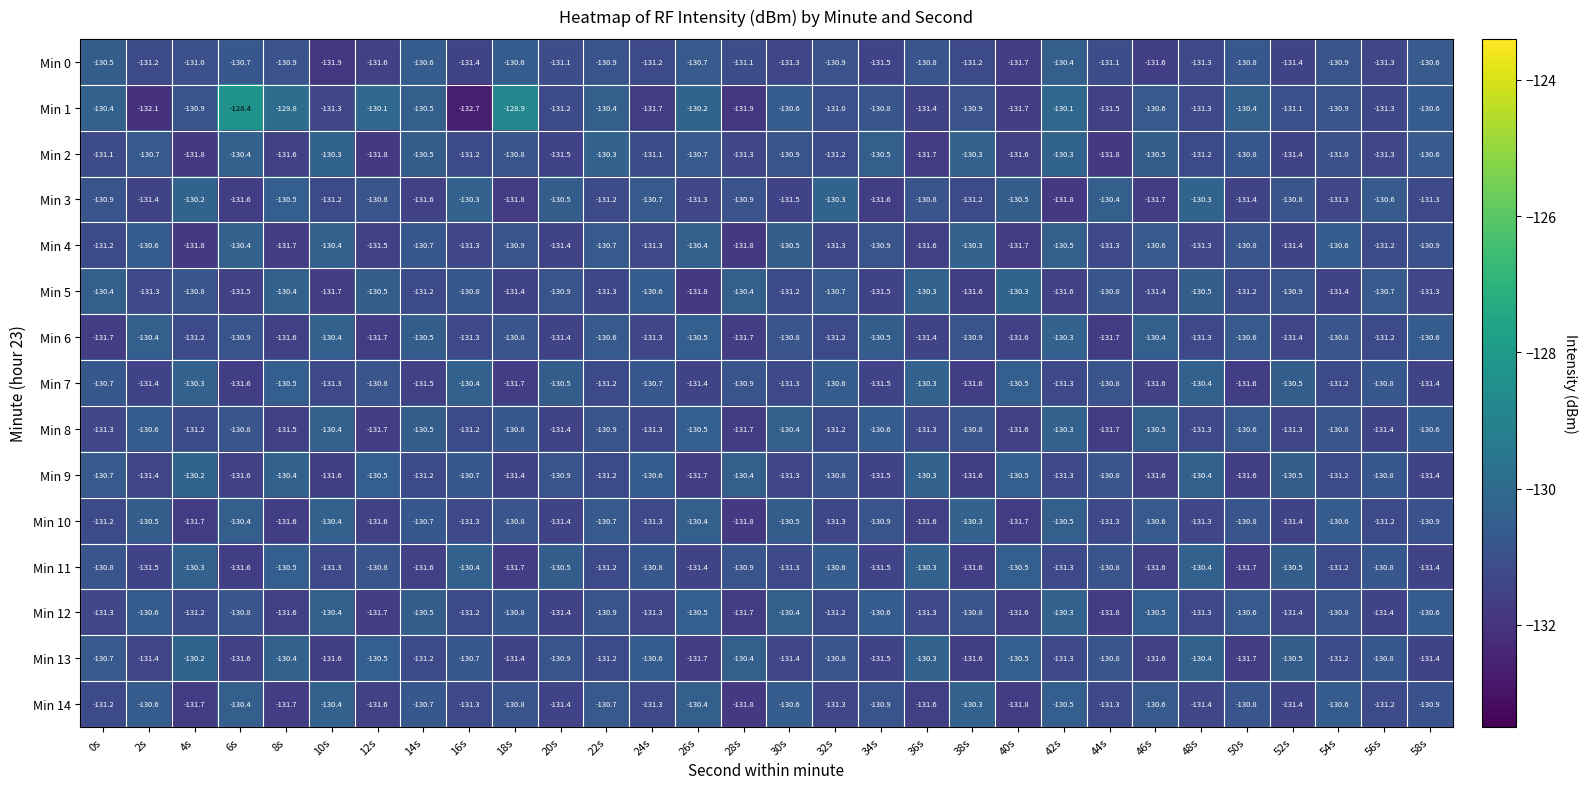

The value of Min 2 at 24s is -131.1. True or false?

True